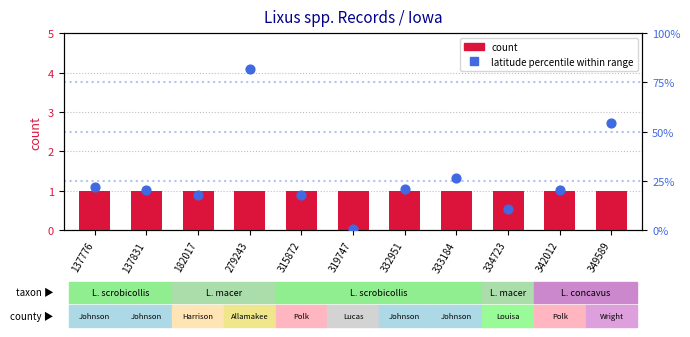

Which series has the largest Y range (max minus min)?

latitude percentile within range